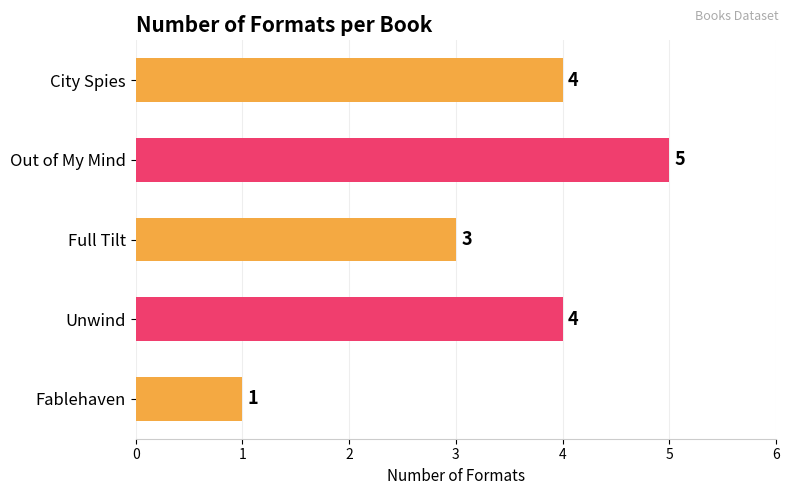

Reading top to bottom, list all the values displayed in this chart.

4	5	3	4	1